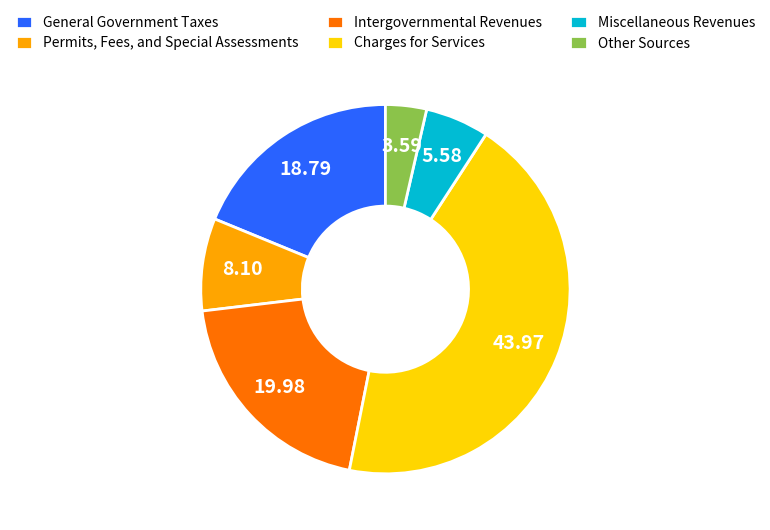

True or false: Miscellaneous Revenues accounts for 1% of the total.

False